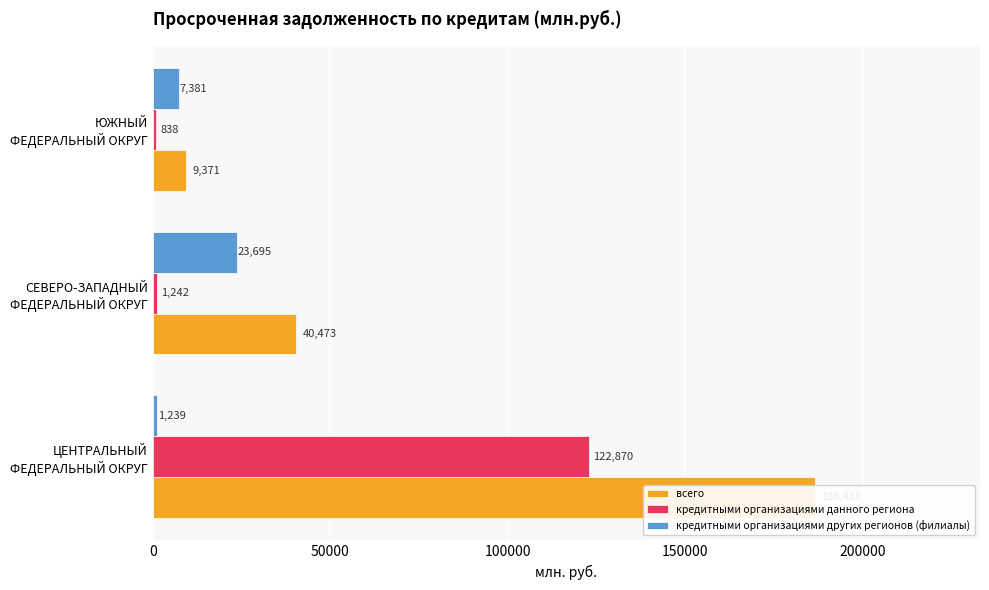

What is the difference between the maximum and minimum values in the кредитными организациями данного региона series?

122032